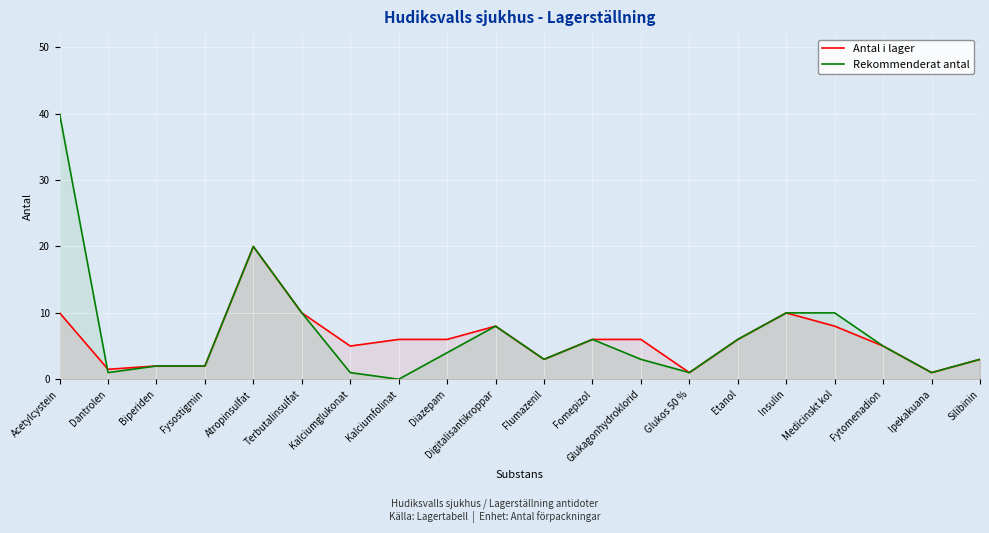

What is the maximum value for Antal i lager?

20.0